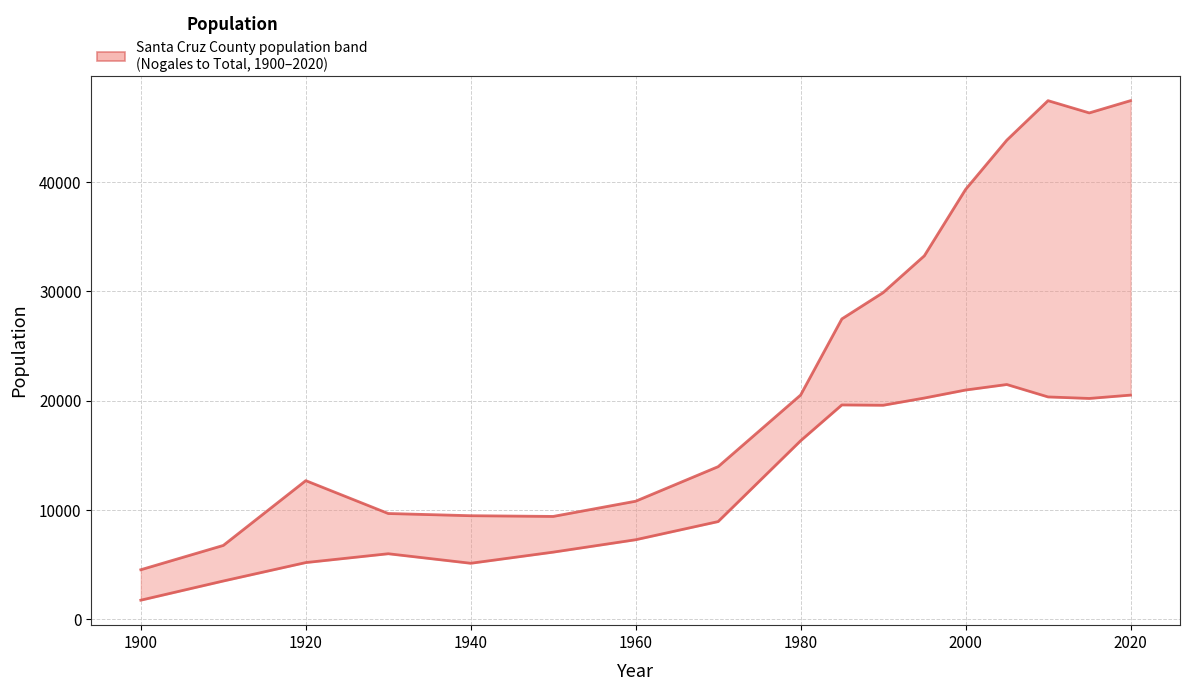

Rank the series by their average value, from highest to lowest.

Santa Cruz County Total, Nogales